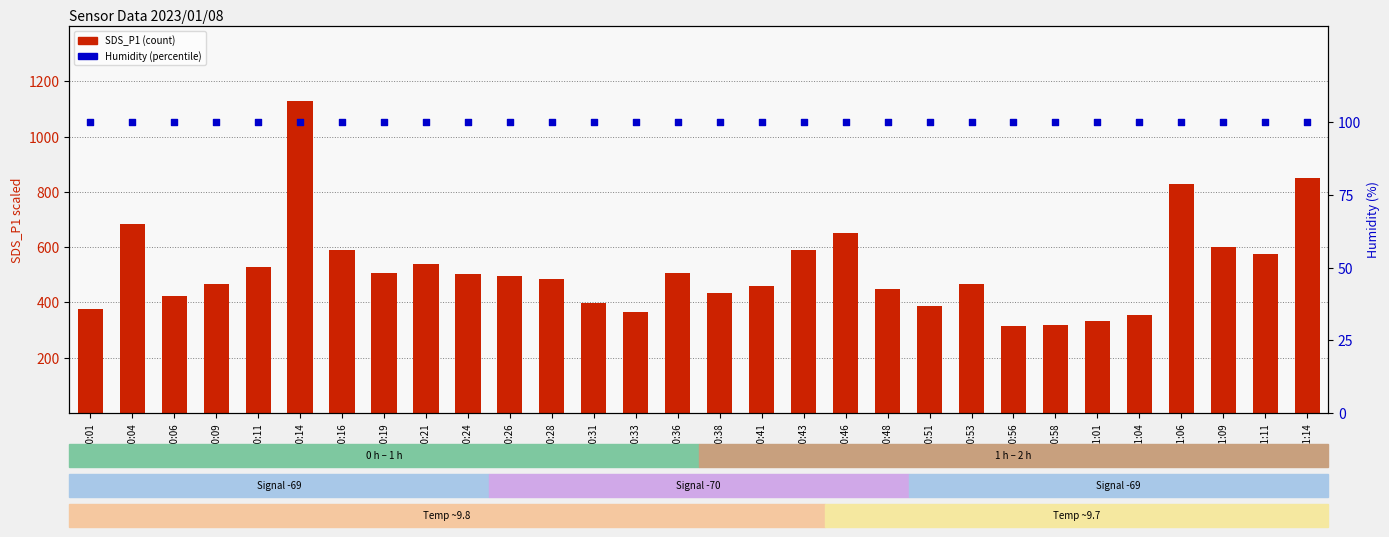

What are all the series names shown in the legend?

SDS_P1 (count), Humidity %